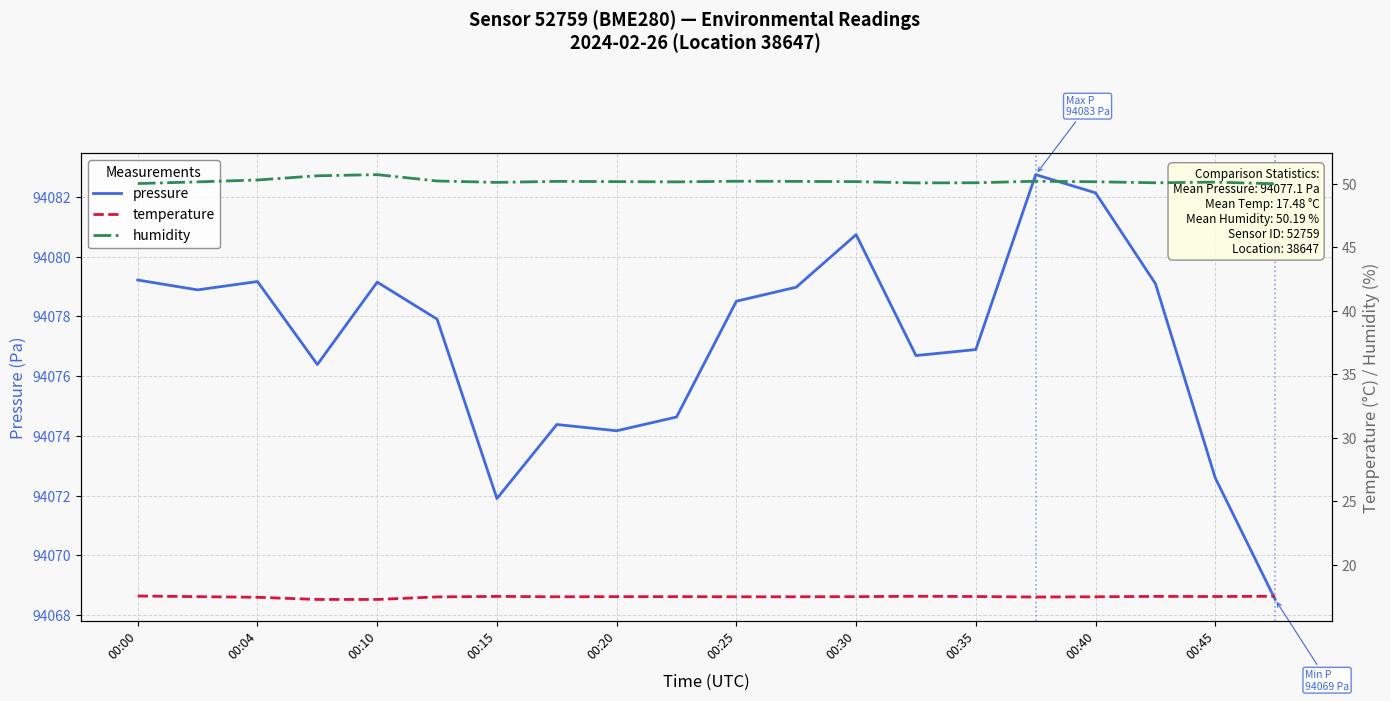

True or false: pressure has a value of 94071.9 at 00:15.

True